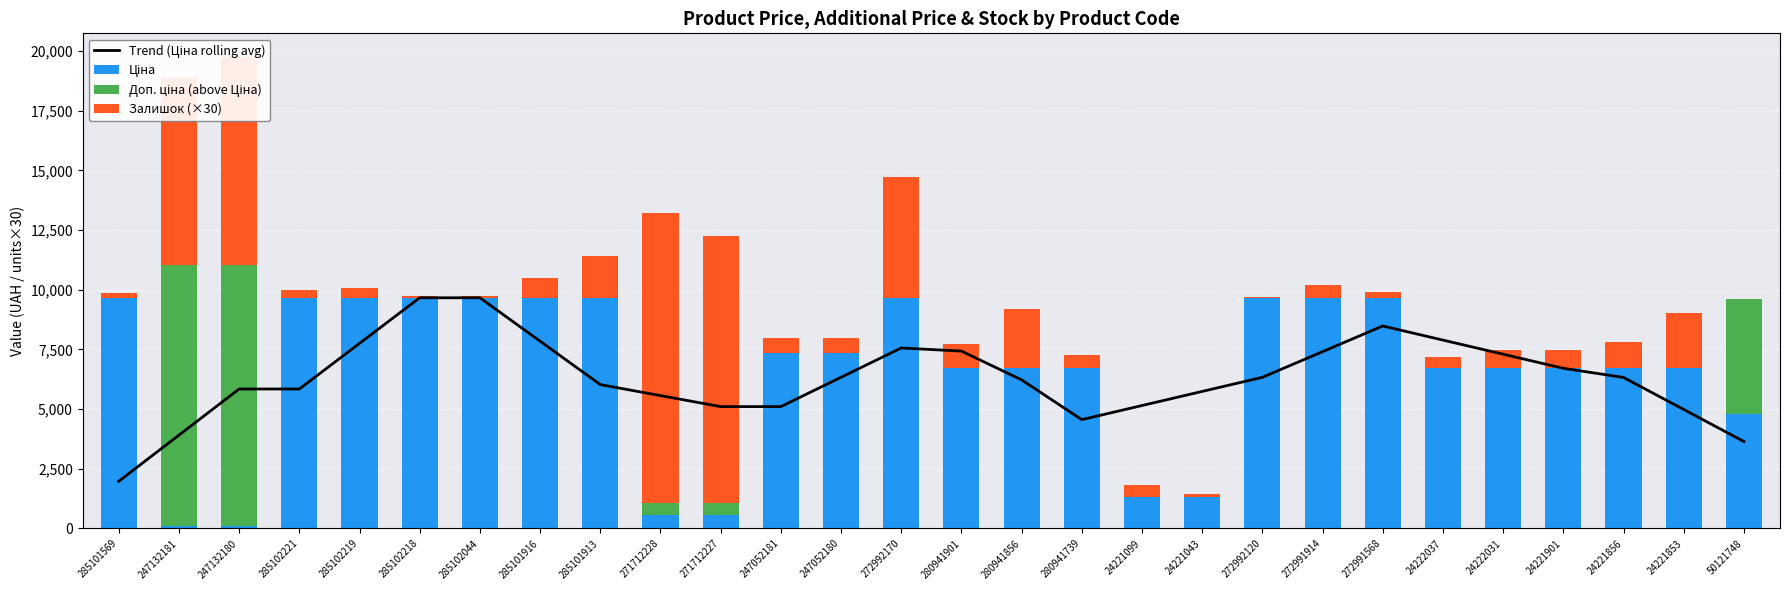

At which label is Ціна closest to 4887?

50121748